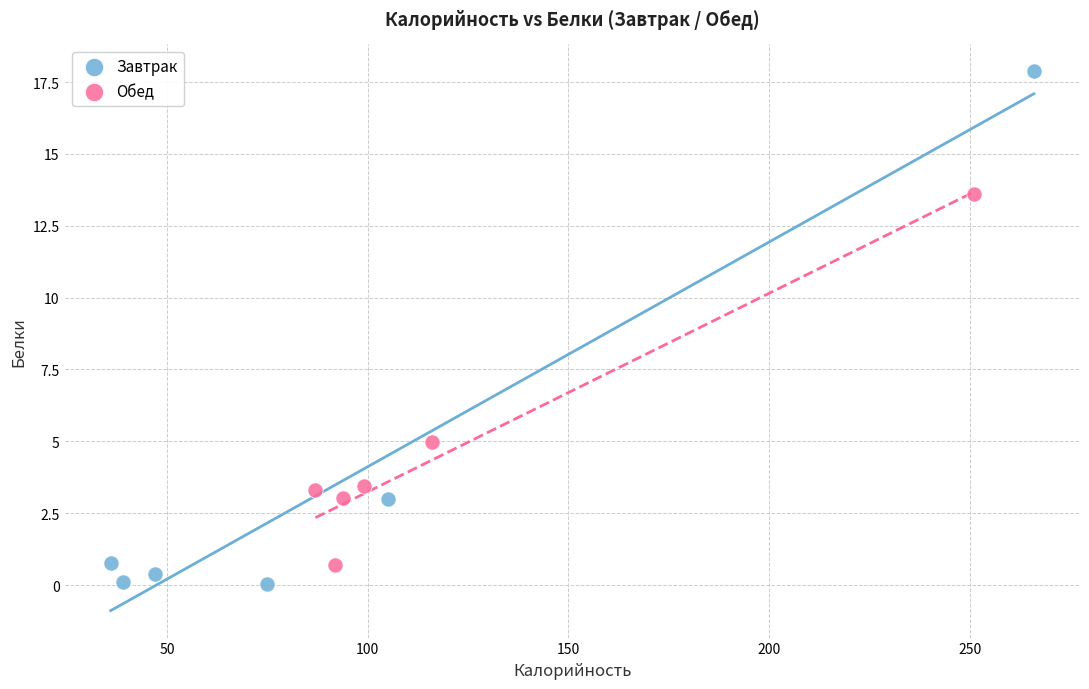

What are all the series names shown in the legend?

Завтрак, Обед